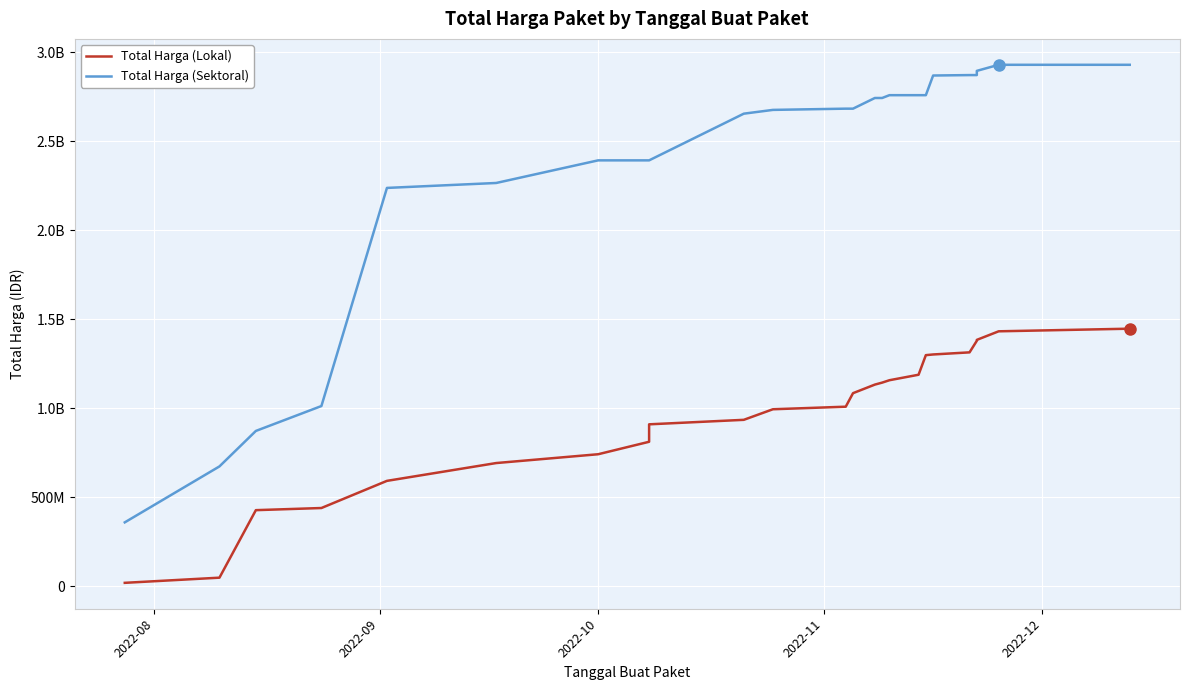

Rank the series by their maximum value, from highest to lowest.

Total Harga (Sektoral), Total Harga (Lokal)